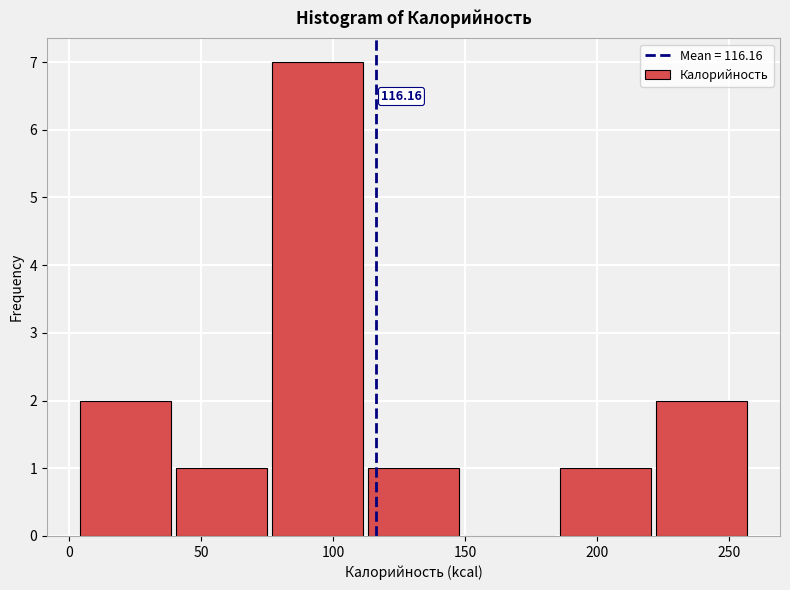

Which range on the x-axis has the tallest bar?

75 to 110